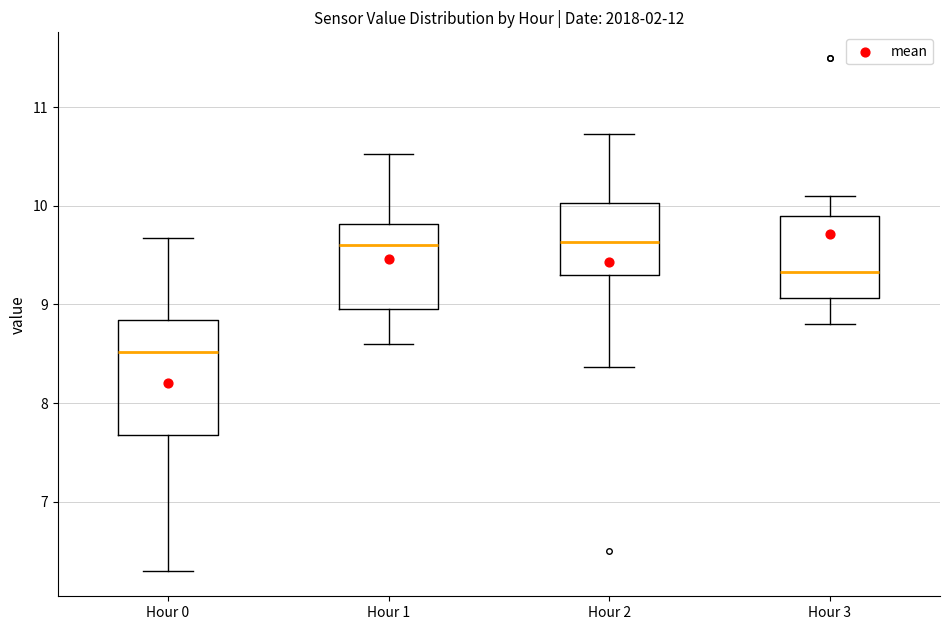

Where does the median line of the box for Hour 2 sit on the y-axis? The values are not printed on the chart, so give them approximately, as read against the axis.

9.6